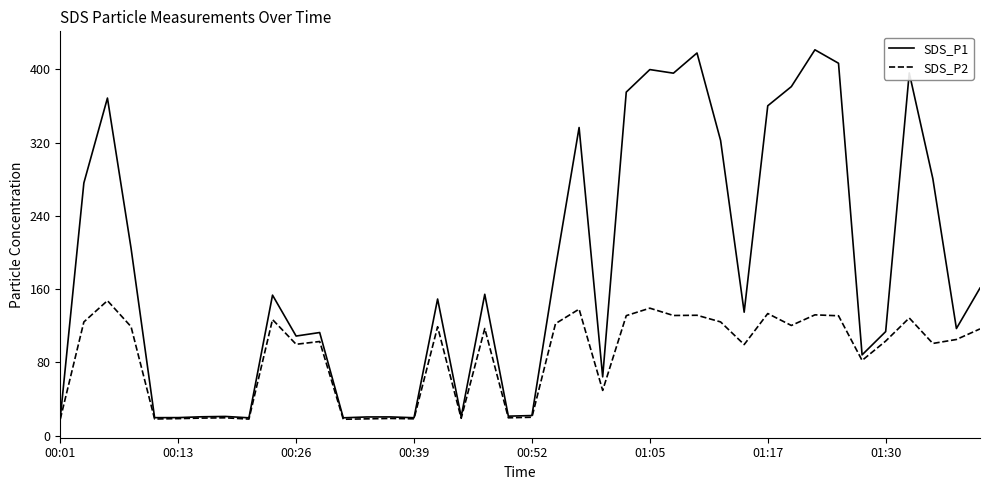

Which series has the largest total across all categories?

SDS_P1